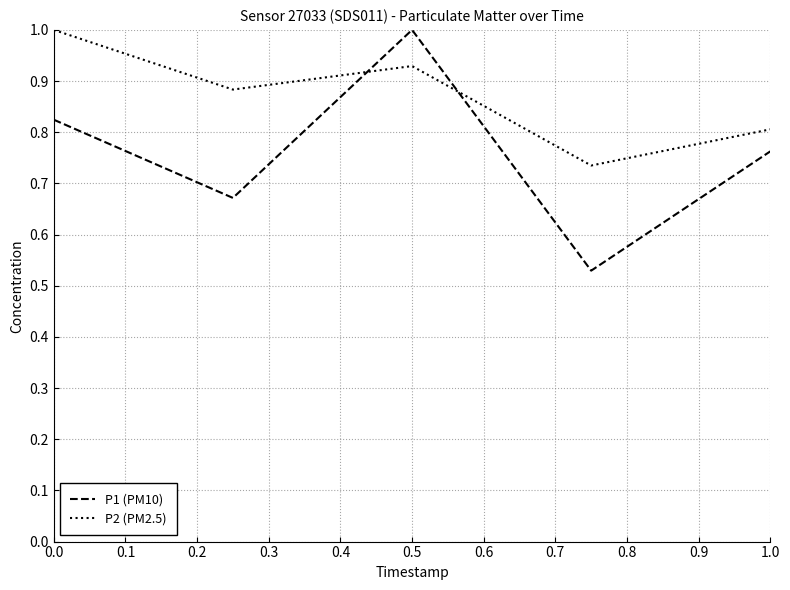

What is the difference between the second highest and second lowest values in the P1 (PM10) series?

0.2